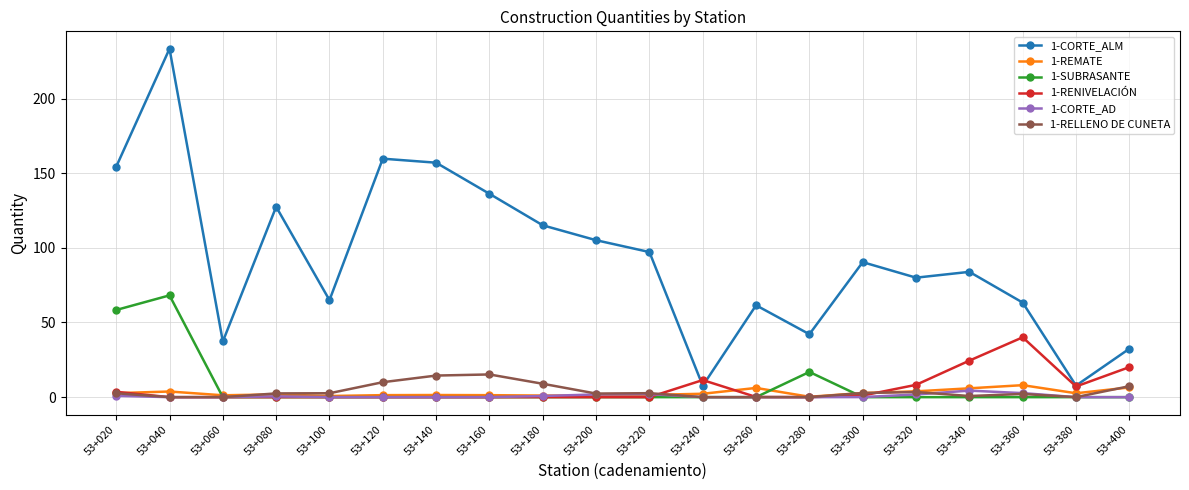

What is the maximum value shown in the chart?

233.3